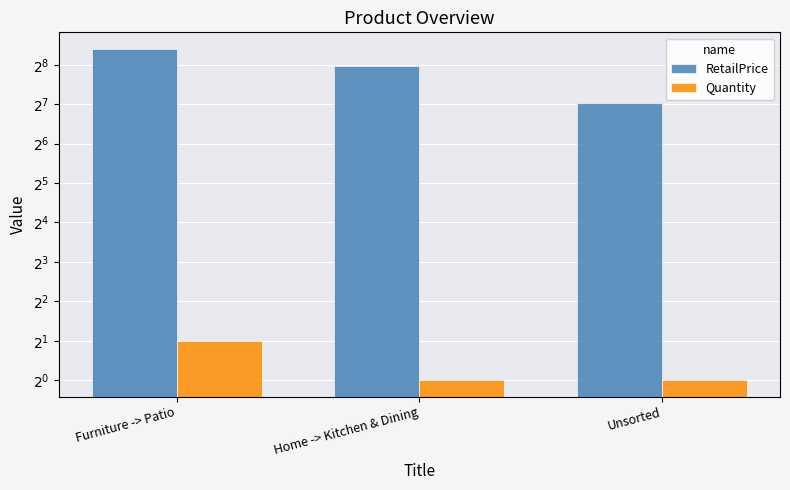

What is the sum of the RetailPrice values at Furniture -> Patio and Home -> Kitchen & Dining?

588.0